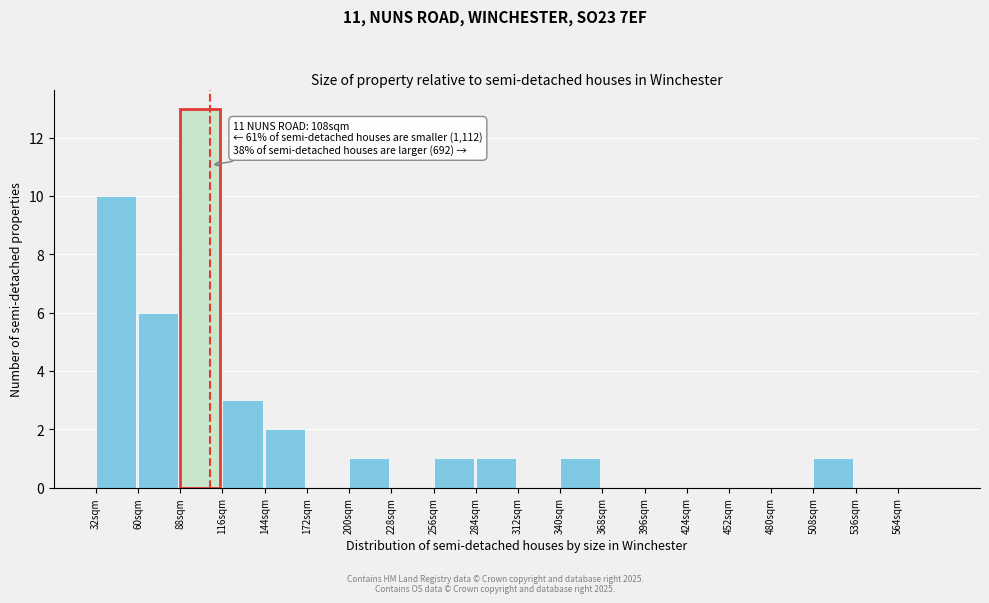

Which range on the x-axis has the tallest bar?

88 to 116